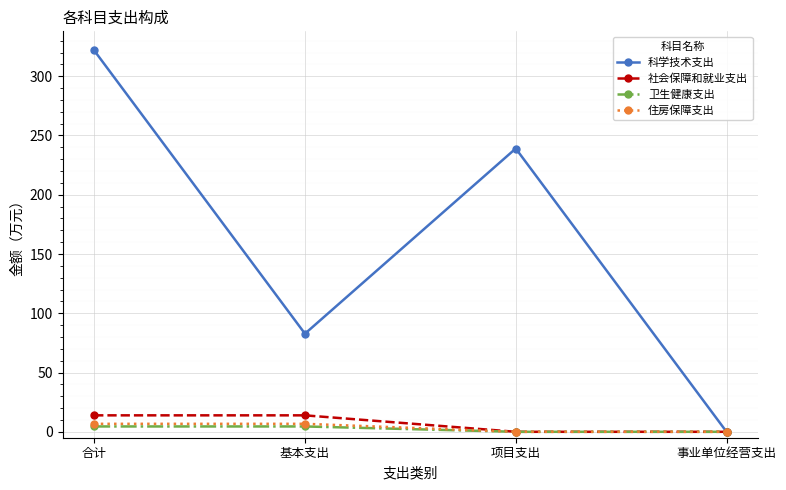

What is the label of the 1st point from the right?

事业单位经营支出